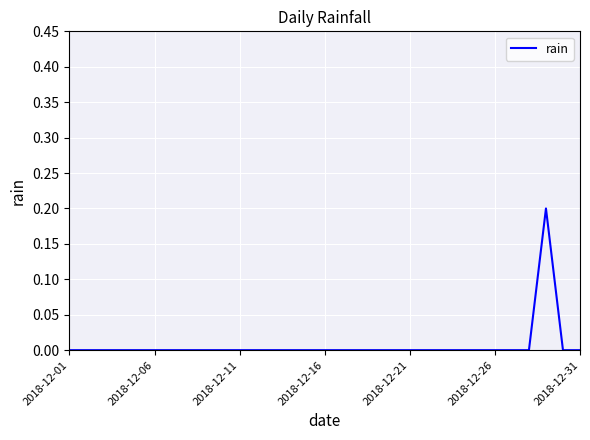

Is it true that the value at 2018-12-31 is 0.1?

False